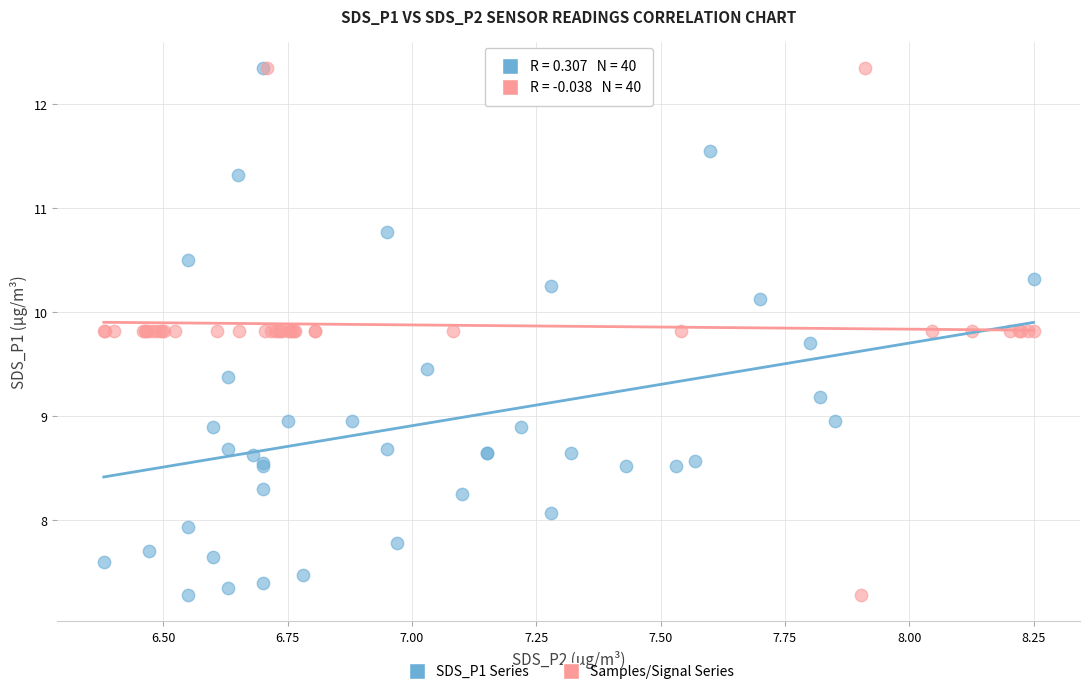

What are all the series names shown in the legend?

SDS_P1 Series, Samples/Signal Series